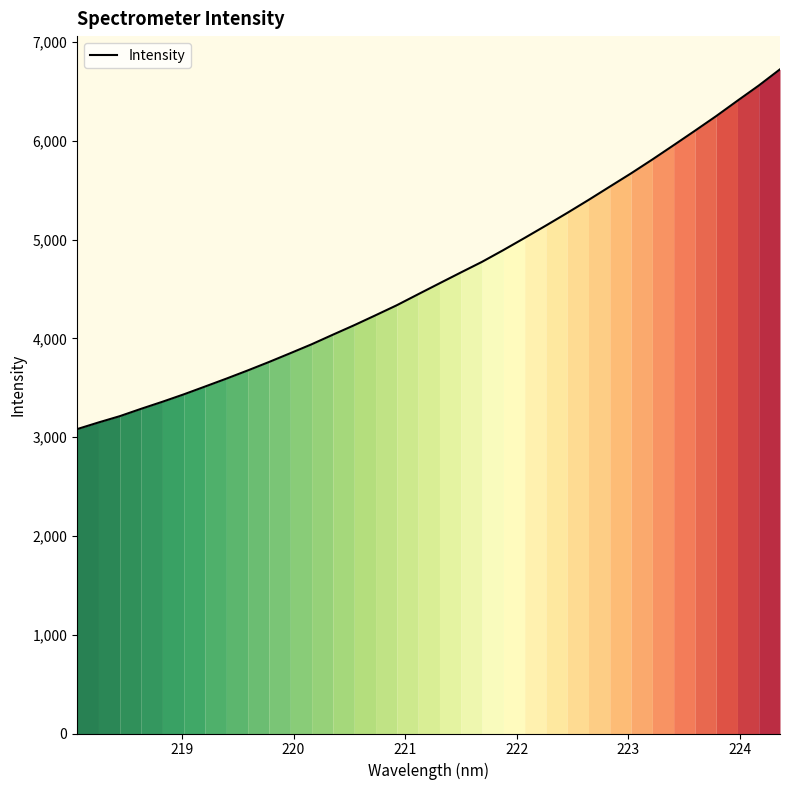

What is the smallest value displayed?

3082.5